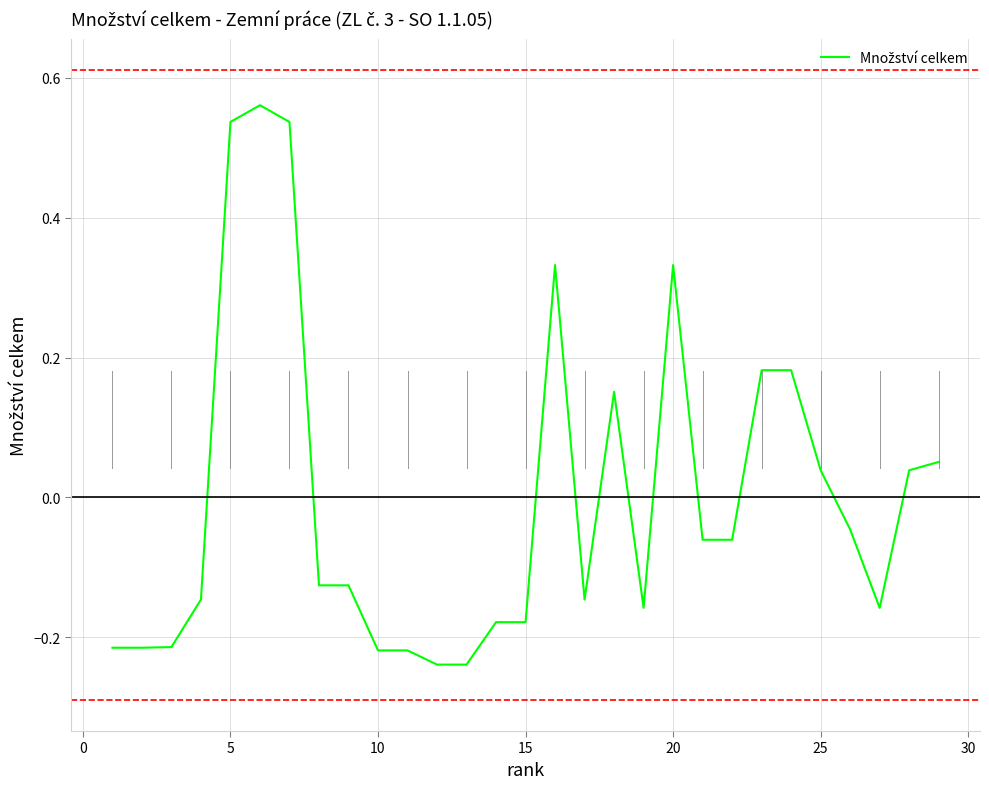

What is the difference between the maximum and minimum values?

0.8